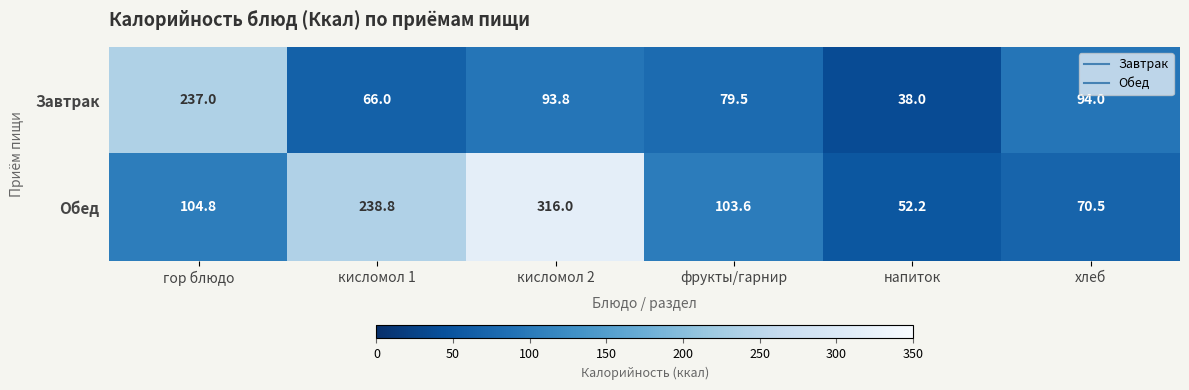

Reading left to right, list all the values displayed in this chart.

Завтрак: гор блюдо=237.0	кисломол 1=66.0	кисломол 2=93.8	фрукты/гарнир=79.5	напиток=38.0	хлеб=94.0
Обед: гор блюдо=104.8	кисломол 1=238.8	кисломол 2=316.0	фрукты/гарнир=103.6	напиток=52.2	хлеб=70.5